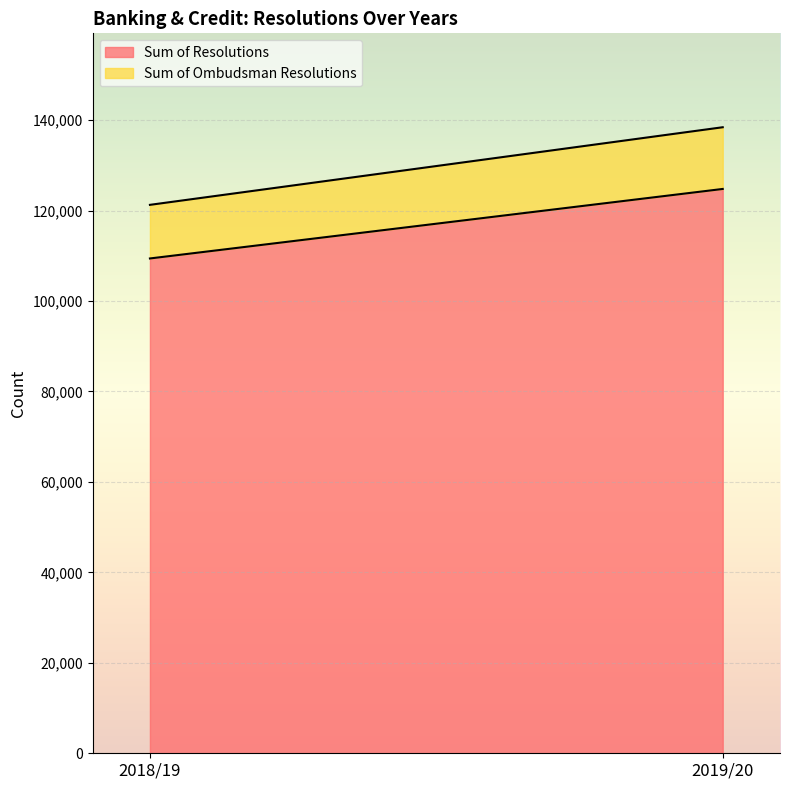

Rank the categories by Sum of Ombudsman Resolutions value from highest to lowest.

2019/20, 2018/19